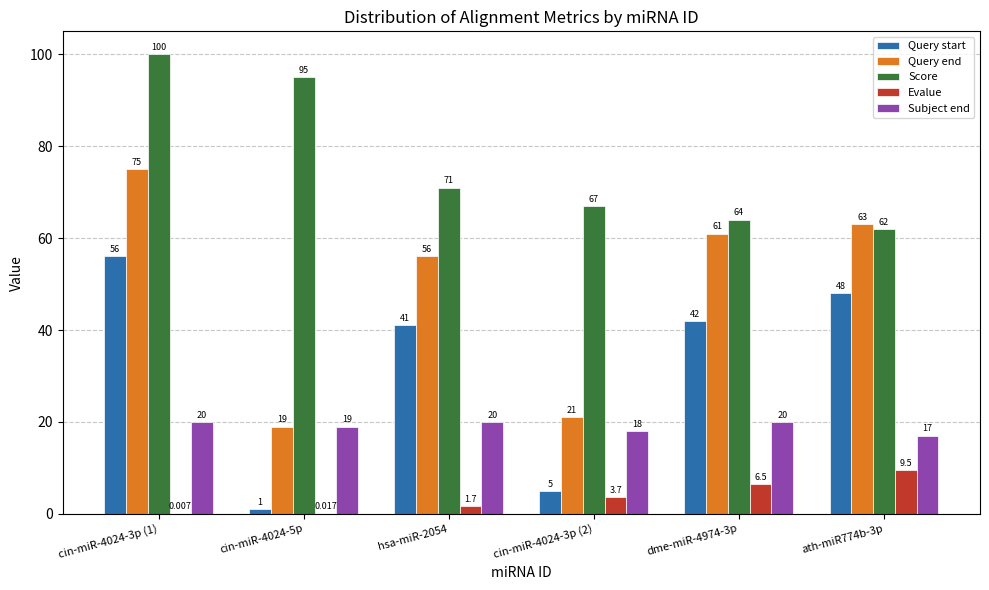

Which series changed the most between hsa-miR-2054 and ath-miR774b-3p?

Score